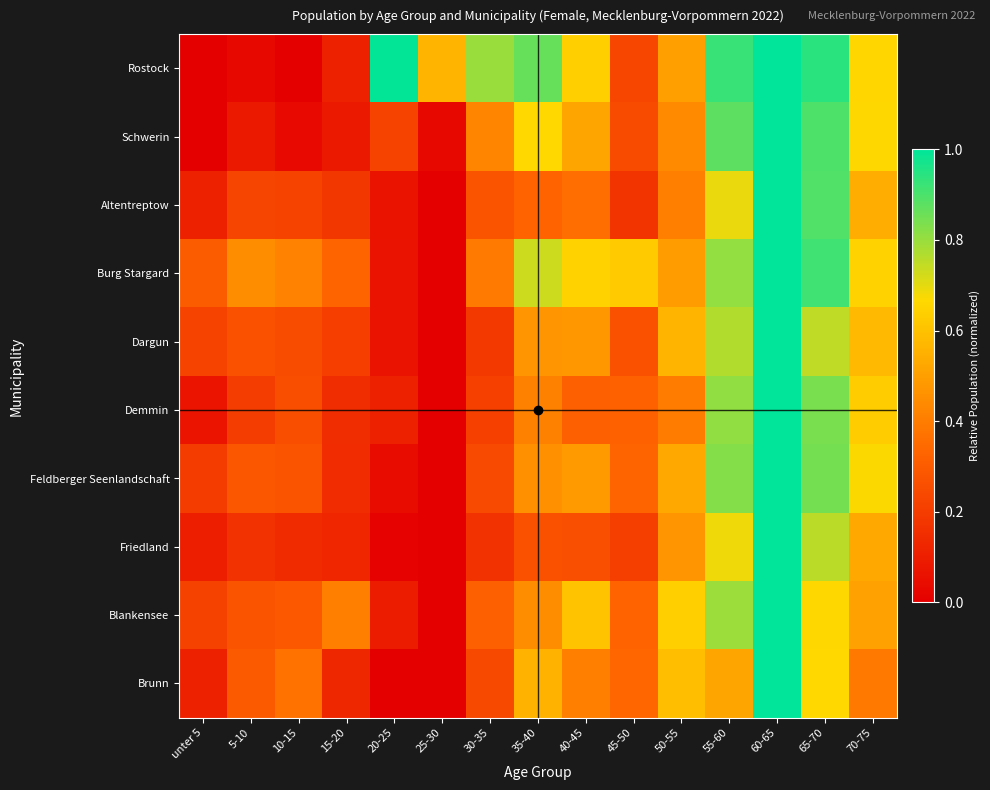

Reading left to right, what are all the values shown in this chart?

Rostock: unter 5=0.0	5-10=0.0	10-15=0.0	15-20=0.1	20-25=1.0	25-30=0.6	30-35=0.8	35-40=0.9	40-45=0.6	45-50=0.2	50-55=0.5	55-60=0.9	60-65=1.0	65-70=0.9	70-75=0.7
Schwerin: unter 5=0.0	5-10=0.1	10-15=0.0	15-20=0.1	20-25=0.2	25-30=0.0	30-35=0.4	35-40=0.7	40-45=0.5	45-50=0.2	50-55=0.4	55-60=0.9	60-65=1.0	65-70=0.9	70-75=0.7
Altentreptow: unter 5=0.1	5-10=0.2	10-15=0.2	15-20=0.2	20-25=0.1	25-30=0.0	30-35=0.3	35-40=0.3	40-45=0.4	45-50=0.2	50-55=0.4	55-60=0.7	60-65=1.0	65-70=0.9	70-75=0.5
Burg Stargard: unter 5=0.3	5-10=0.4	10-15=0.4	15-20=0.3	20-25=0.1	25-30=0.0	30-35=0.4	35-40=0.7	40-45=0.6	45-50=0.6	50-55=0.5	55-60=0.8	60-65=1.0	65-70=0.9	70-75=0.6
Dargun: unter 5=0.2	5-10=0.3	10-15=0.3	15-20=0.2	20-25=0.1	25-30=0.0	30-35=0.2	35-40=0.5	40-45=0.5	45-50=0.3	50-55=0.6	55-60=0.8	60-65=1.0	65-70=0.7	70-75=0.6
Demmin: unter 5=0.1	5-10=0.2	10-15=0.3	15-20=0.2	20-25=0.1	25-30=0.0	30-35=0.2	35-40=0.4	40-45=0.3	45-50=0.3	50-55=0.4	55-60=0.8	60-65=1.0	65-70=0.8	70-75=0.6
Feldberger Seenlandschaft: unter 5=0.2	5-10=0.3	10-15=0.3	15-20=0.1	20-25=0.0	25-30=0.0	30-35=0.2	35-40=0.5	40-45=0.5	45-50=0.3	50-55=0.5	55-60=0.8	60-65=1.0	65-70=0.8	70-75=0.7
Friedland: unter 5=0.1	5-10=0.2	10-15=0.1	15-20=0.1	20-25=0.0	25-30=0.0	30-35=0.2	35-40=0.3	40-45=0.3	45-50=0.2	50-55=0.5	55-60=0.7	60-65=1.0	65-70=0.8	70-75=0.5
Blankensee: unter 5=0.2	5-10=0.3	10-15=0.3	15-20=0.4	20-25=0.1	25-30=0.0	30-35=0.3	35-40=0.4	40-45=0.6	45-50=0.3	50-55=0.6	55-60=0.8	60-65=1.0	65-70=0.7	70-75=0.5
Brunn: unter 5=0.1	5-10=0.3	10-15=0.4	15-20=0.1	20-25=0.0	25-30=0.0	30-35=0.2	35-40=0.6	40-45=0.4	45-50=0.3	50-55=0.6	55-60=0.5	60-65=1.0	65-70=0.7	70-75=0.4